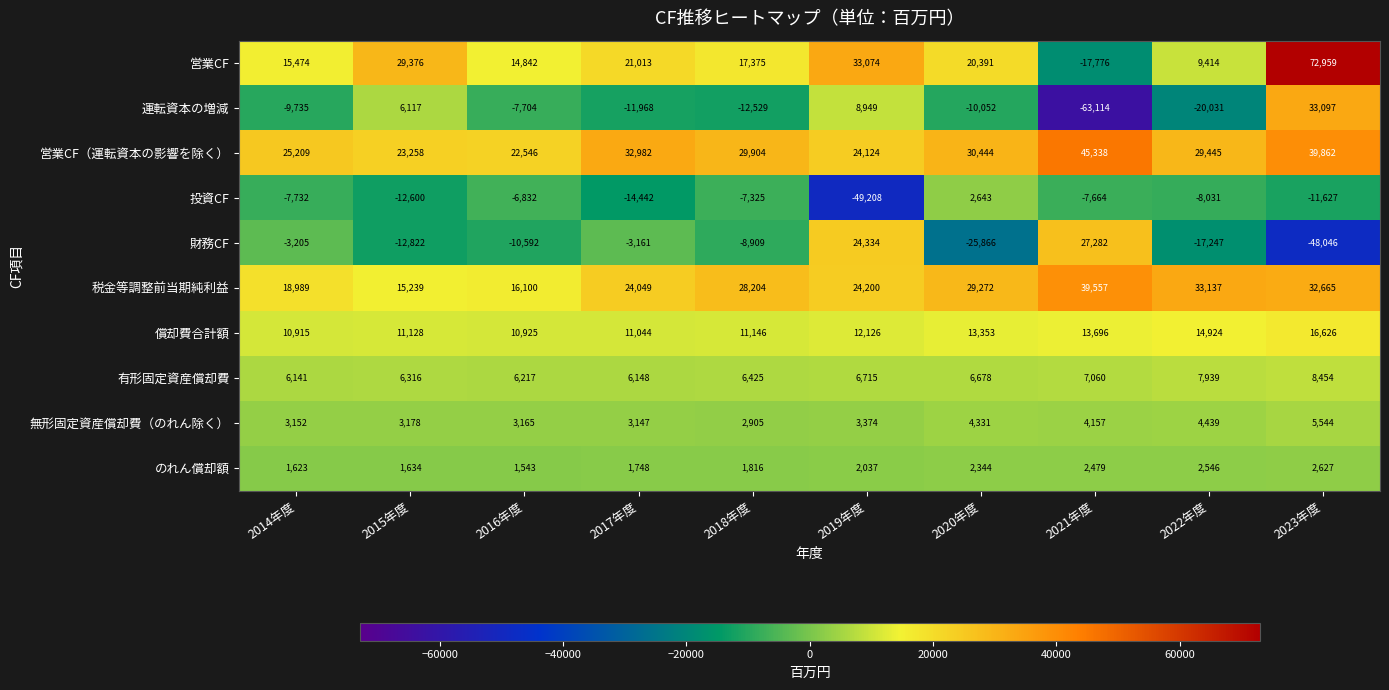

Is the value of 運転資本の増減 at 2017年度 greater than the value of のれん償却額 at 2020年度?

No